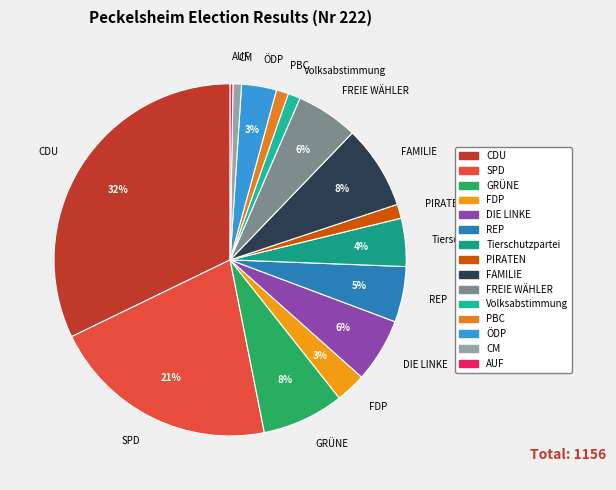

Is the sum of PBC and DIE LINKE greater than half?

No